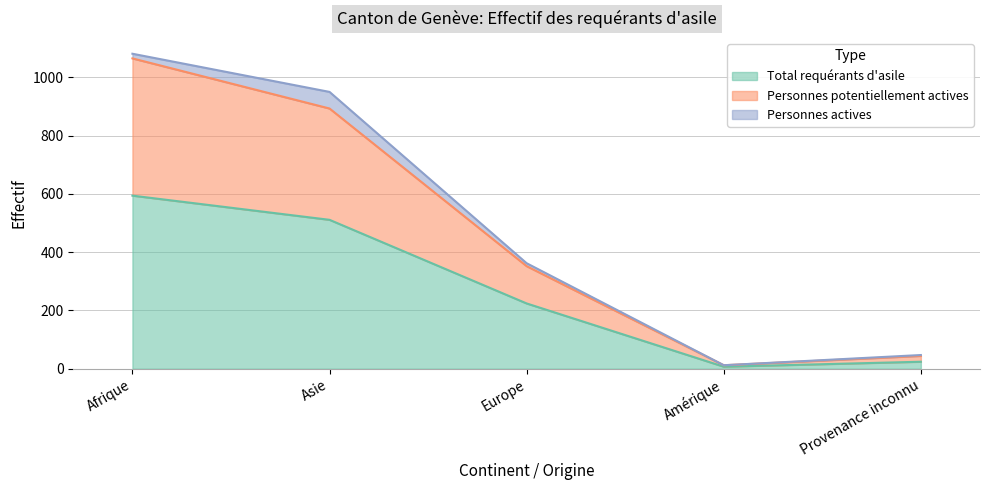

What are all the series names shown in the legend?

Total requérants d'asile, Personnes potentiellement actives, Personnes actives